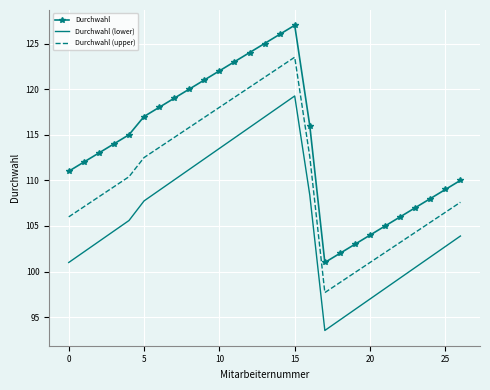

True or false: Durchwahl (upper) and Durchwahl (lower) cross at least once.

False